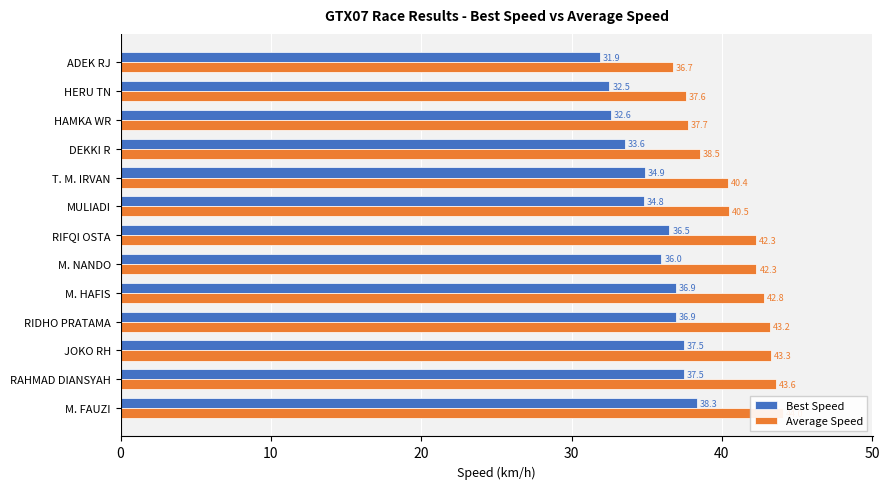

Count the number of data series in this chart.

2